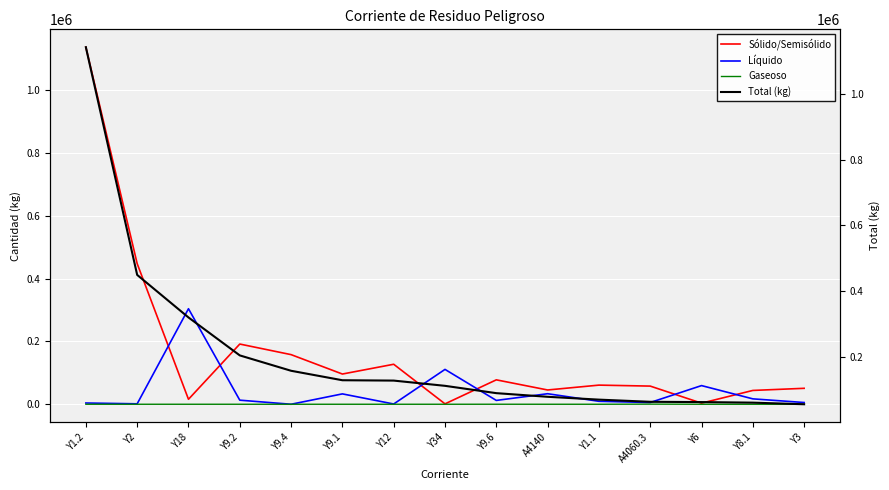

What is the sum of the Gaseoso values at A4060.3 and Y1.2?

370.5